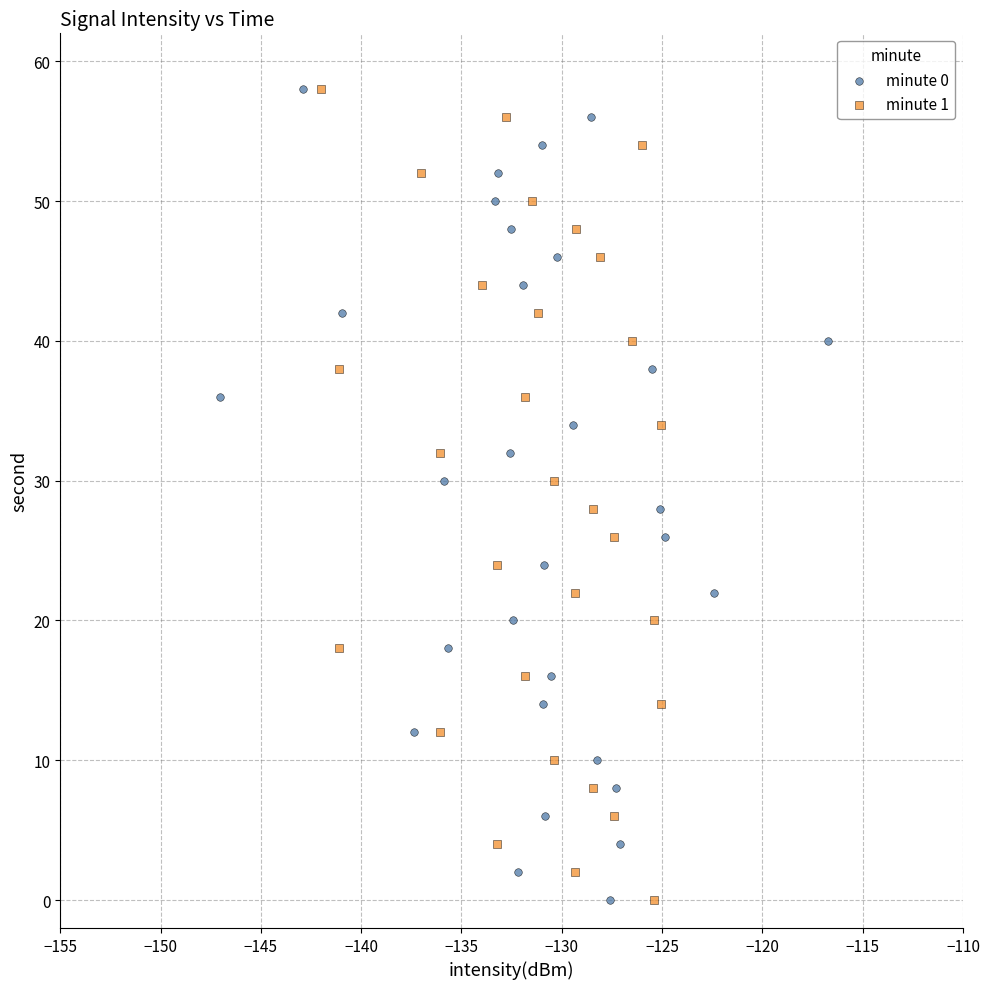

What are all the series names shown in the legend?

minute 0, minute 1